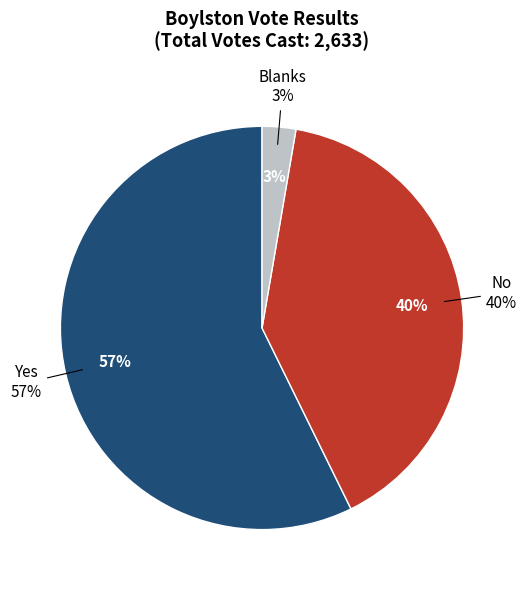

Between No and Yes, which is larger?

Yes